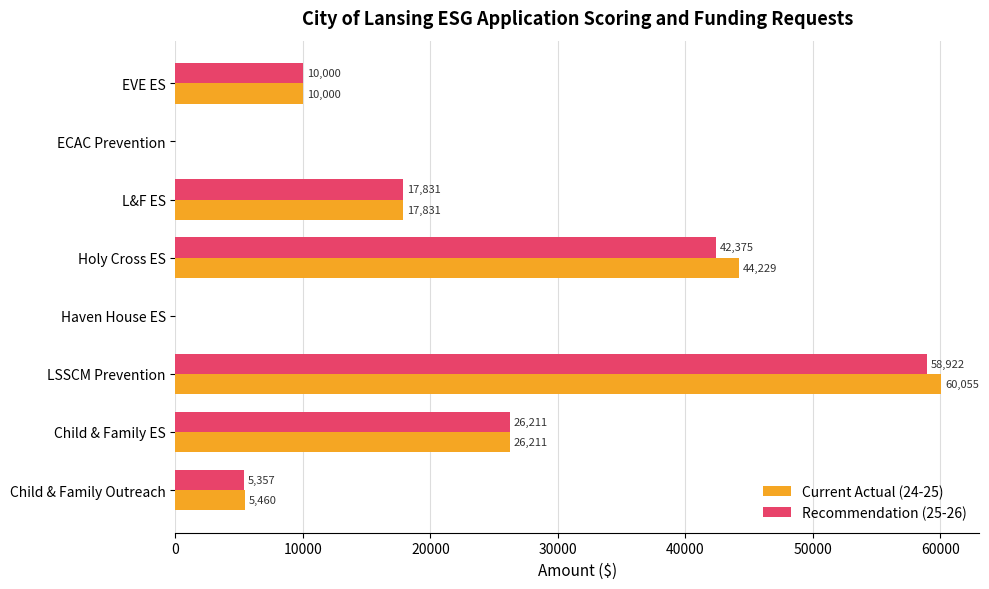

What is the greatest value displayed?

60055